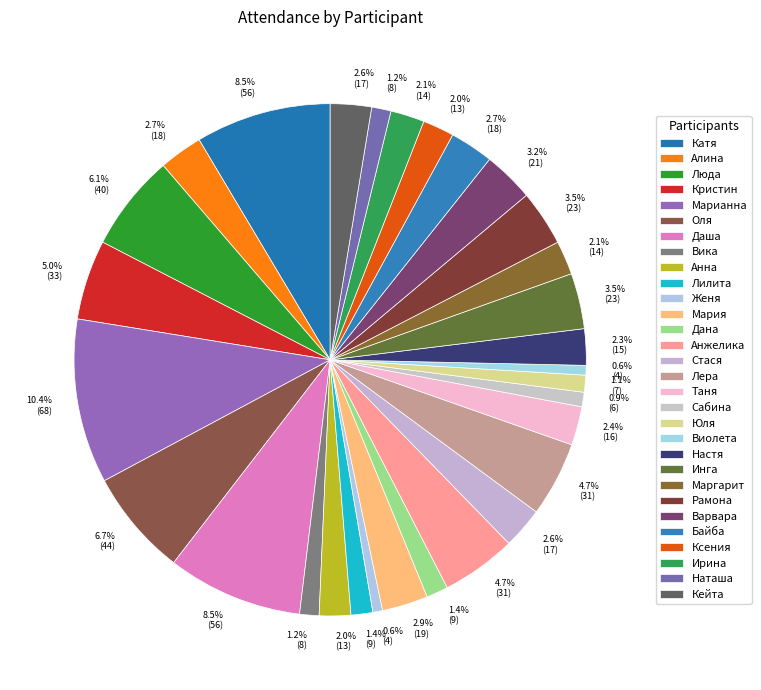

Rank the categories by value from highest to lowest.

Марианна, Катя, Даша, Оля, Люда, Кристин, Анжелика, Лера, Инга, Рамона, Варвара, Мария, Алина, Байба, Стася, Кейта, Таня, Настя, Маргарит, Ирина, Анна, Ксения, Лилита, Дана, Вика, Наташа, Юля, Сабина, Женя, Виолета